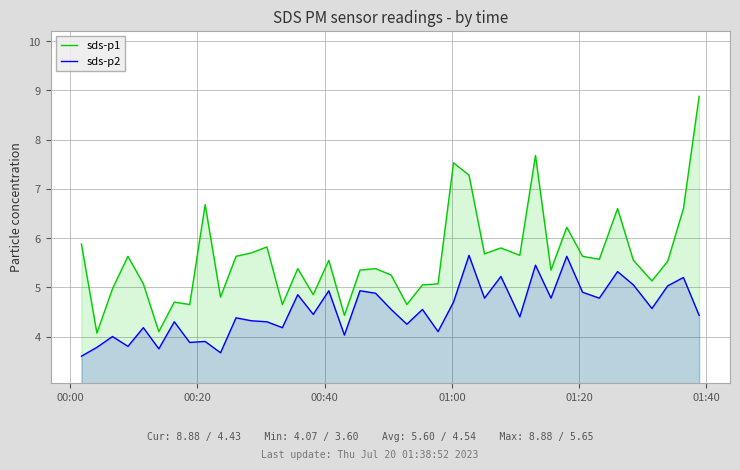

Which series has the largest total across all categories?

sds-p1